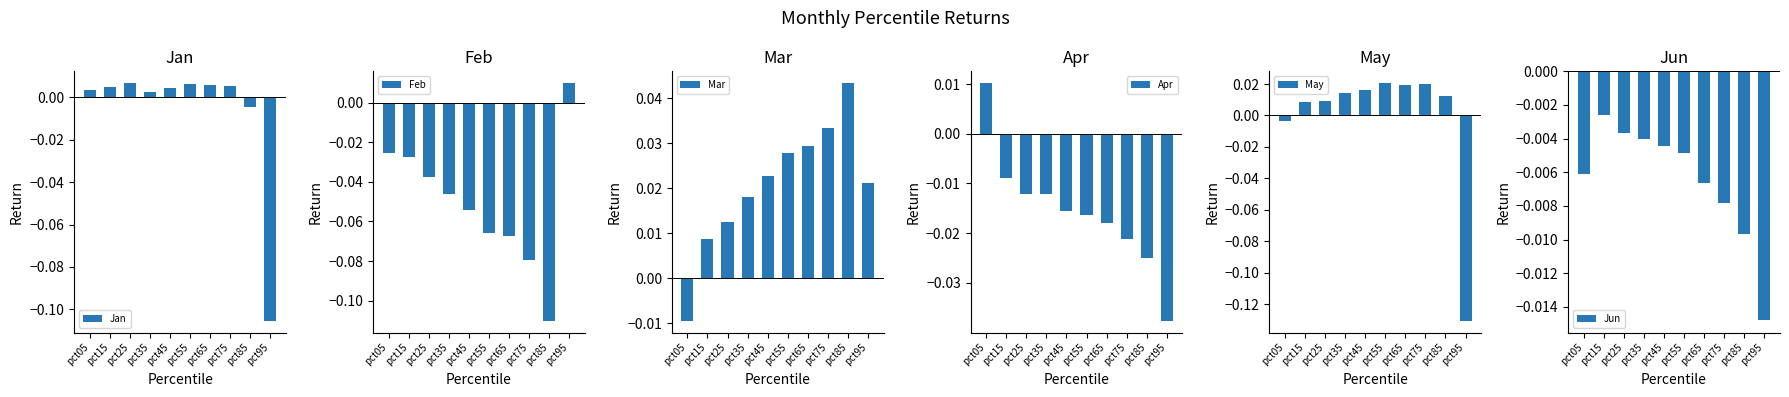

How many values in Jan are above zero?

8